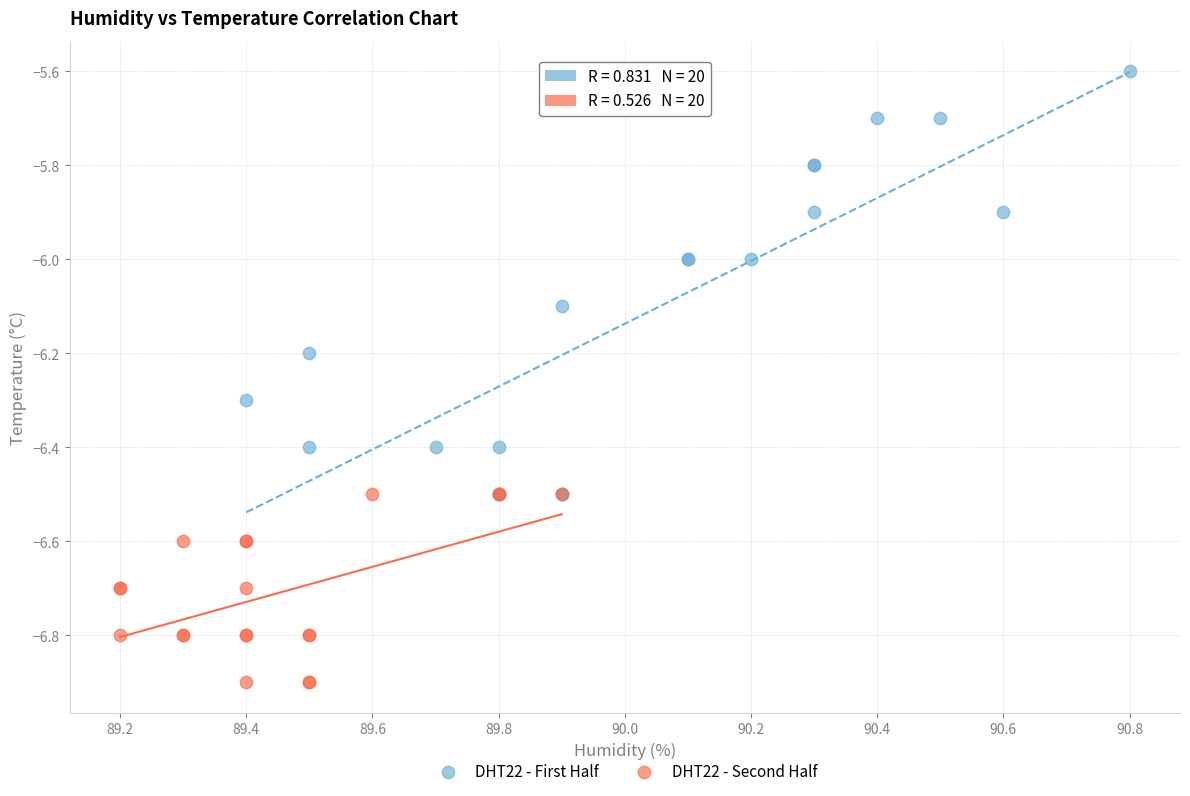

Which series reaches the maximum Y coordinate?

DHT22 - First Half